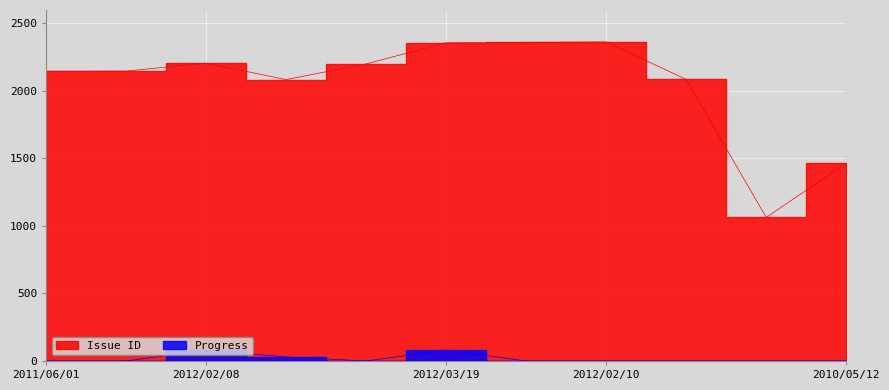

What is the difference between the maximum and minimum values in the Progress series?

80